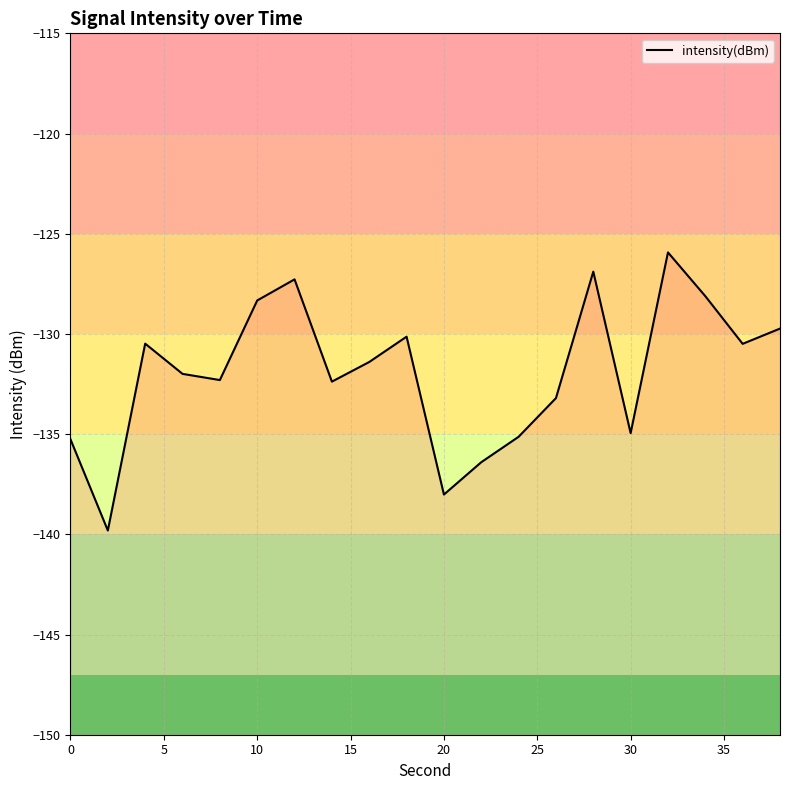

What is the difference between the maximum and minimum values?

13.9